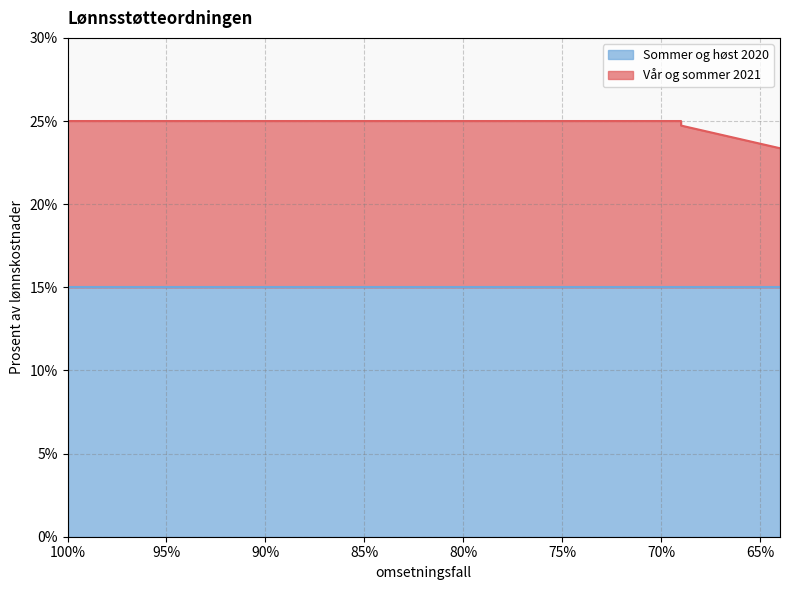

How many data points are less than 25?

6